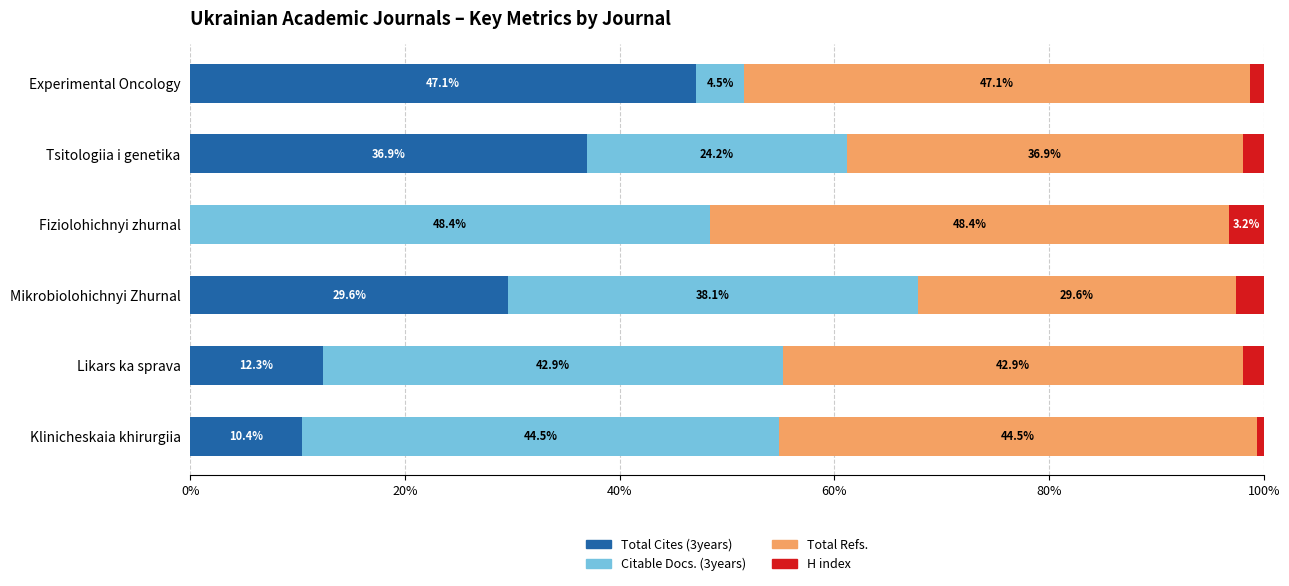

What is the highest value of the Total Cites (3years) series?

47.1